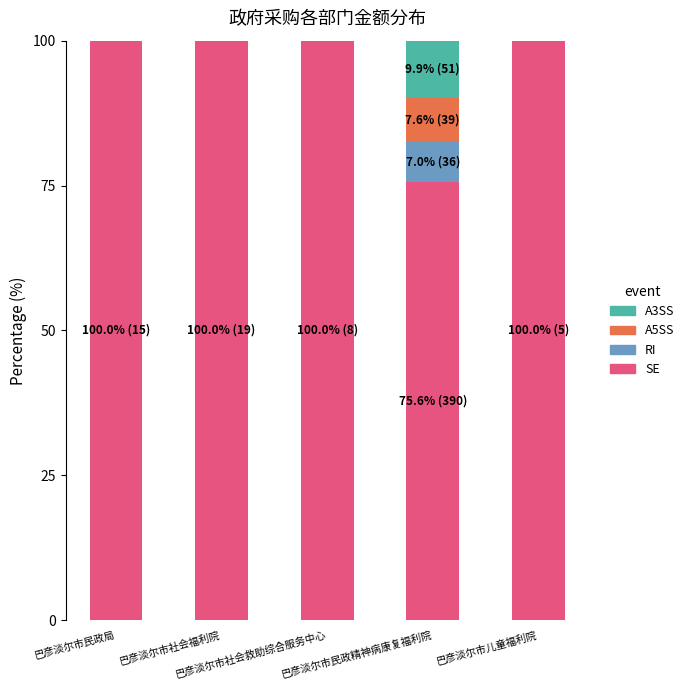

Does the chart contain stacked bars?

Yes